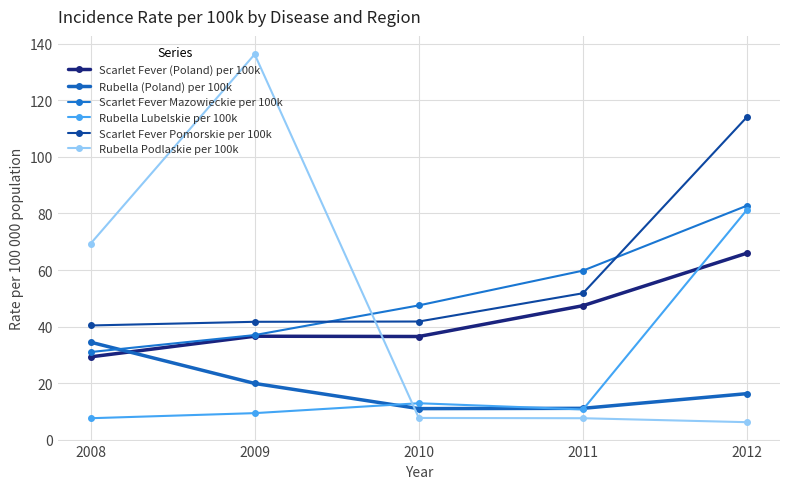

Reading left to right, list all the values displayed in this chart.

Scarlet Fever (Poland) per 100k: 2008=29.3	2009=36.6	2010=36.5	2011=47.4	2012=66.0
Rubella (Poland) per 100k: 2008=34.5	2009=19.9	2010=11.0	2011=11.1	2012=16.3
Scarlet Fever Mazowieckie per 100k: 2008=31.0	2009=37.0	2010=47.5	2011=59.8	2012=82.8
Rubella Lubelskie per 100k: 2008=7.6	2009=9.4	2010=12.9	2011=10.7	2012=81.4
Scarlet Fever Pomorskie per 100k: 2008=40.4	2009=41.7	2010=41.8	2011=51.8	2012=114.2
Rubella Podlaskie per 100k: 2008=69.3	2009=136.3	2010=7.7	2011=7.6	2012=6.2